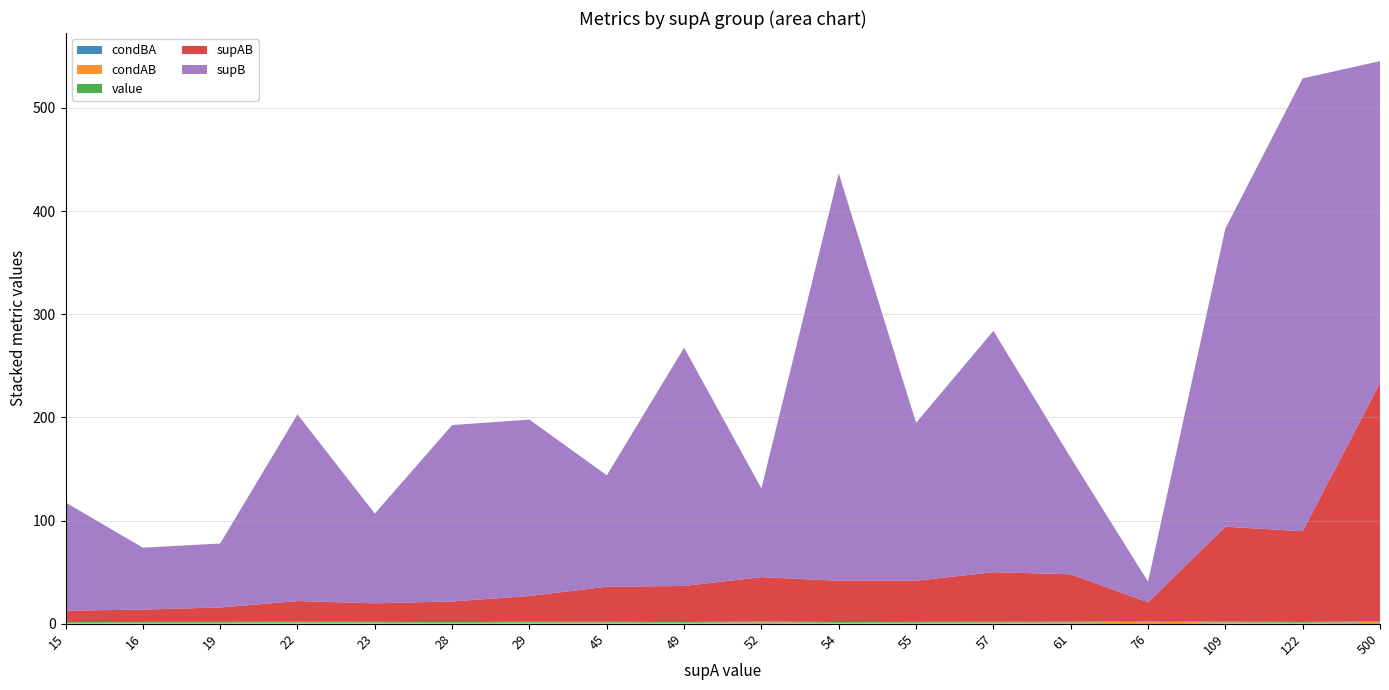

Reading left to right, list all the values displayed in this chart.

condBA: 15=0.1	16=0.2	19=0.2	22=0.1	23=0.2	28=0.1	29=0.1	45=0.3	49=0.2	52=0.5	54=0.1	55=0.3	57=0.2	61=0.4	76=0.9	109=0.3	122=0.2	500=0.8
condAB: 15=0.7	16=0.8	19=0.7	22=0.9	23=0.8	28=0.7	29=0.9	45=0.8	49=0.7	52=0.8	54=0.7	55=0.7	57=0.8	61=0.8	76=0.9	109=0.8	122=0.7	500=0.8
value: 15=0.7	16=0.8	19=0.7	22=0.9	23=0.8	28=0.7	29=0.9	45=0.8	49=0.7	52=0.8	54=0.7	55=0.7	57=0.8	61=0.8	76=0.9	109=0.8	122=0.7	500=0.8
supAB: 15=11.0	16=12.0	19=14.0	22=20.0	23=18.0	28=20.0	29=25.0	45=34.0	49=35.0	52=43.0	54=40.0	55=40.0	57=48.0	61=46.0	76=18.0	109=92.0	122=88.0	500=231.0
supB: 15=105.0	16=60.0	19=62.0	22=181.0	23=87.0	28=171.0	29=171.0	45=108.0	49=231.0	52=86.0	54=395.0	55=153.0	57=234.0	61=113.0	76=20.0	109=289.0	122=439.0	500=312.0